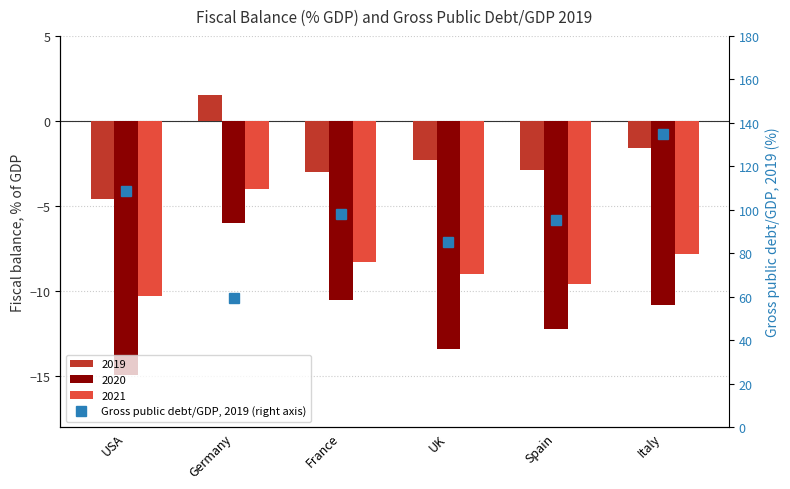

What is the greatest value displayed?

134.7